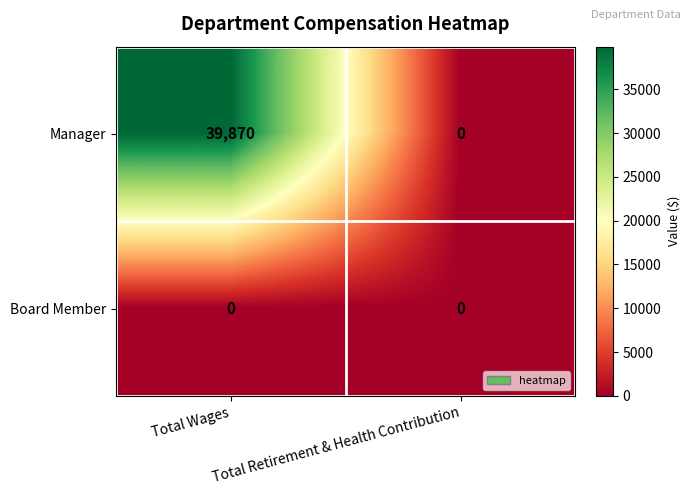

At Total Wages, list the series in order from largest to smallest.

Manager, Board Member